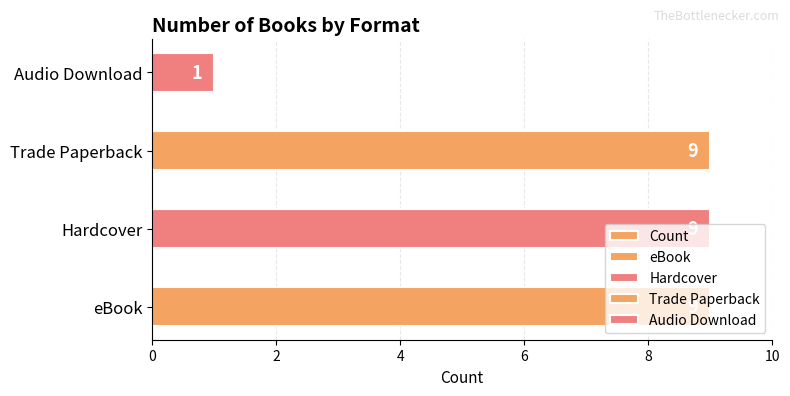

The value at eBook is 3. True or false?

False